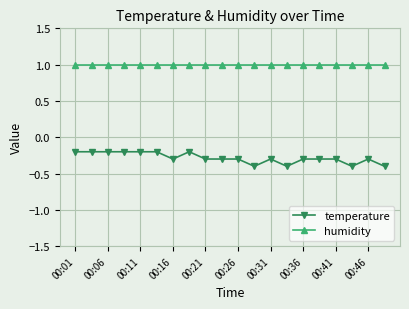

Rank the series by their maximum value, from highest to lowest.

humidity, temperature